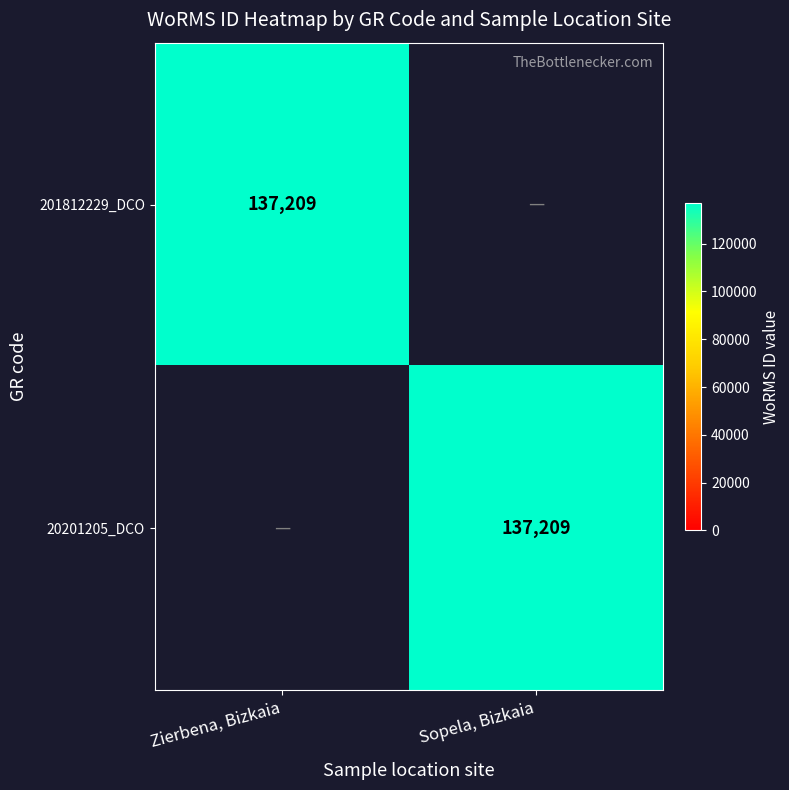

The value of 201812229_DCO at Zierbena, Bizkaia is 137209. True or false?

True